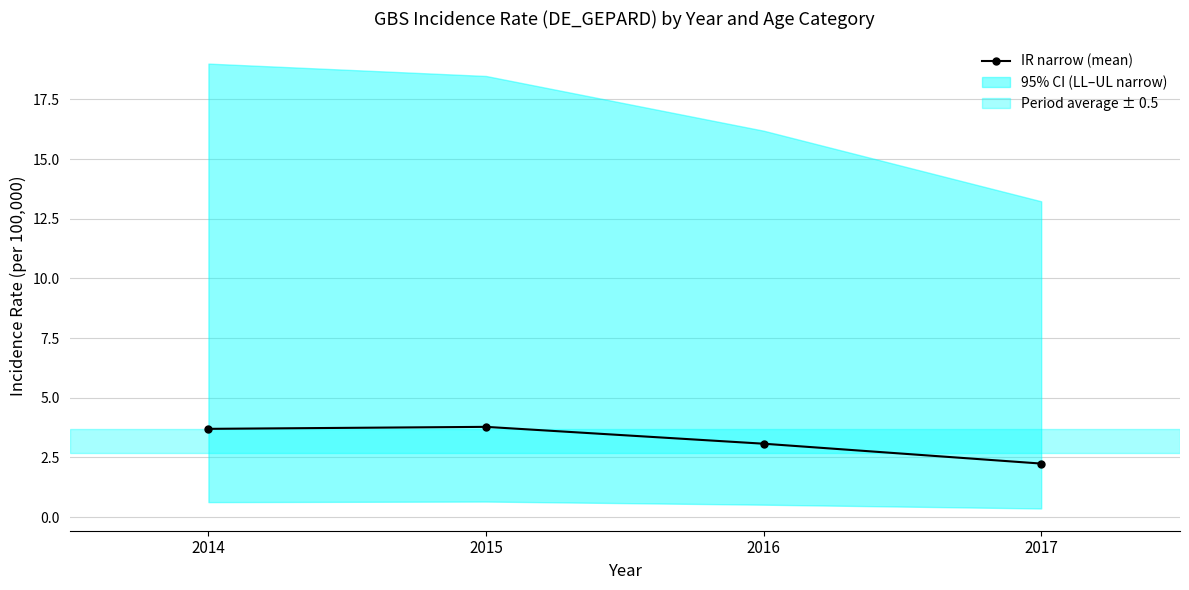

Approximately how many times larger is the value at 2017 compared to 2014?

0.6